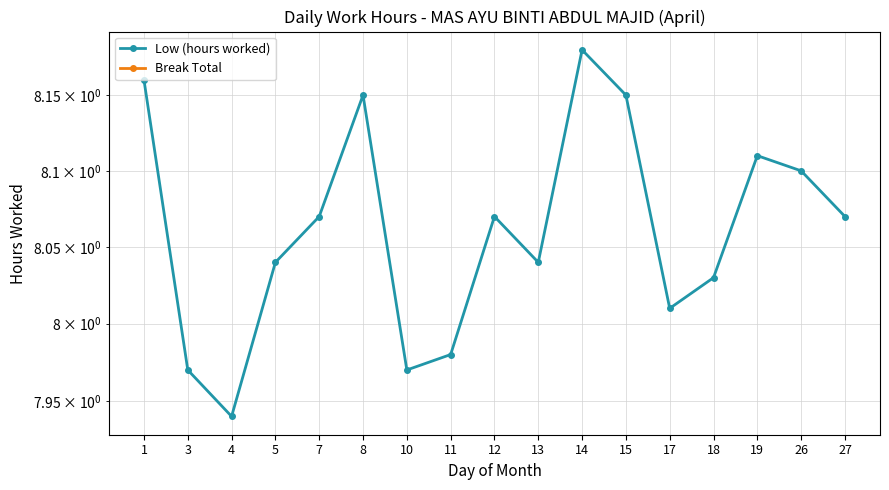

How many interior local valleys does the Low (hours worked) series have?

4